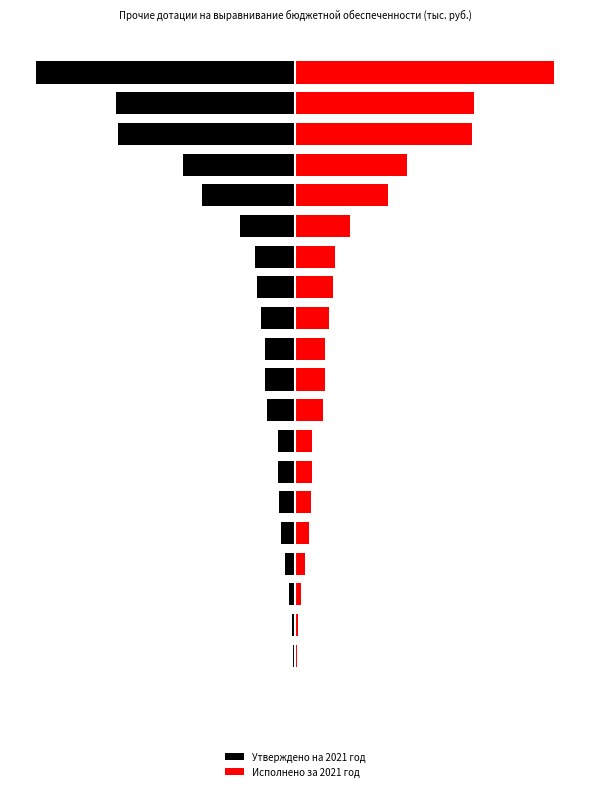

Which category has the lowest value across all series?

20